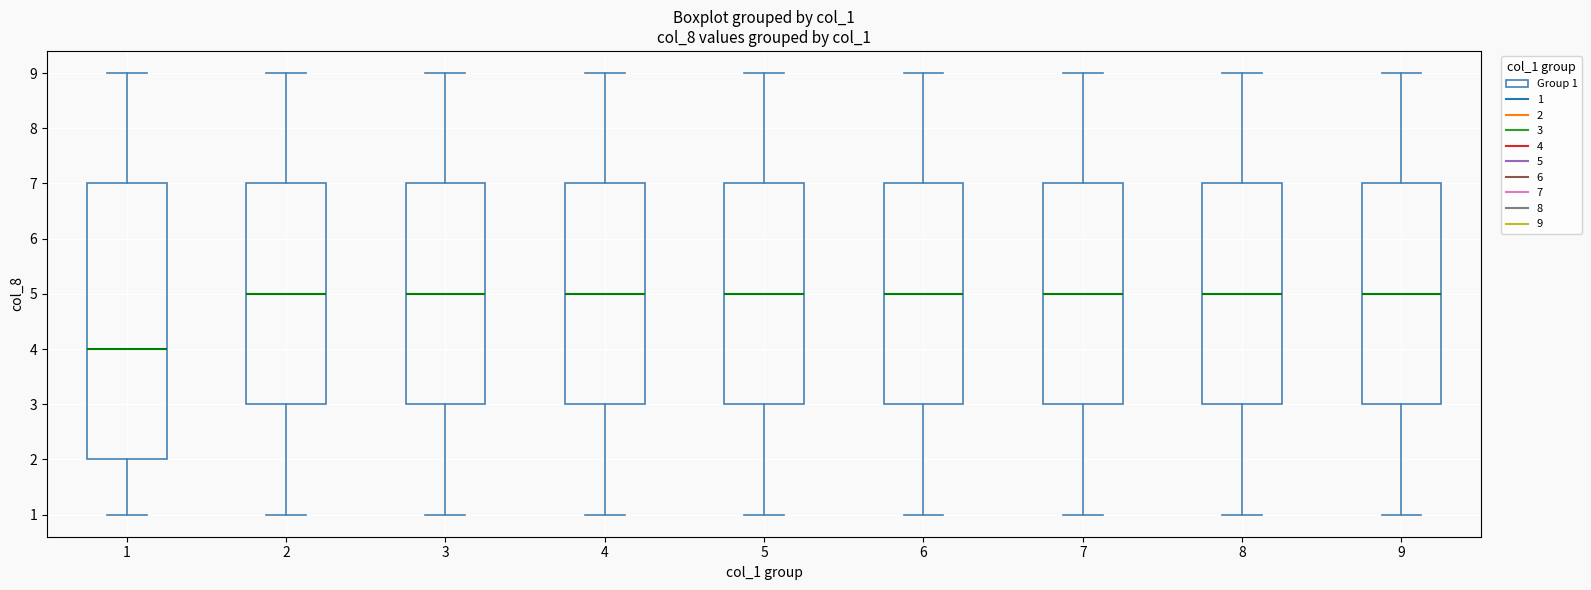

Where does the lower whisker of the box at x = 1 end on the y-axis? The values are not printed on the chart, so give them approximately, as read against the axis.

1